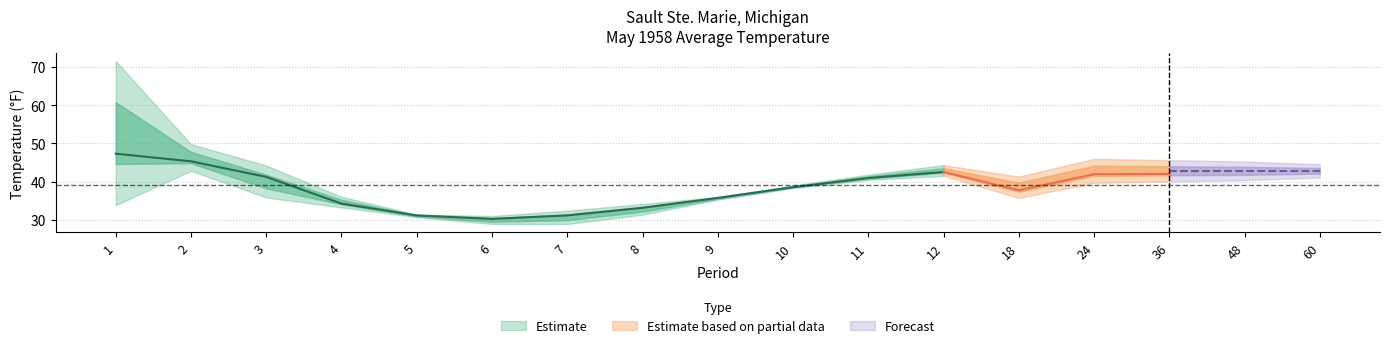

The Value series shows 11.1 at 48. True or false?

False